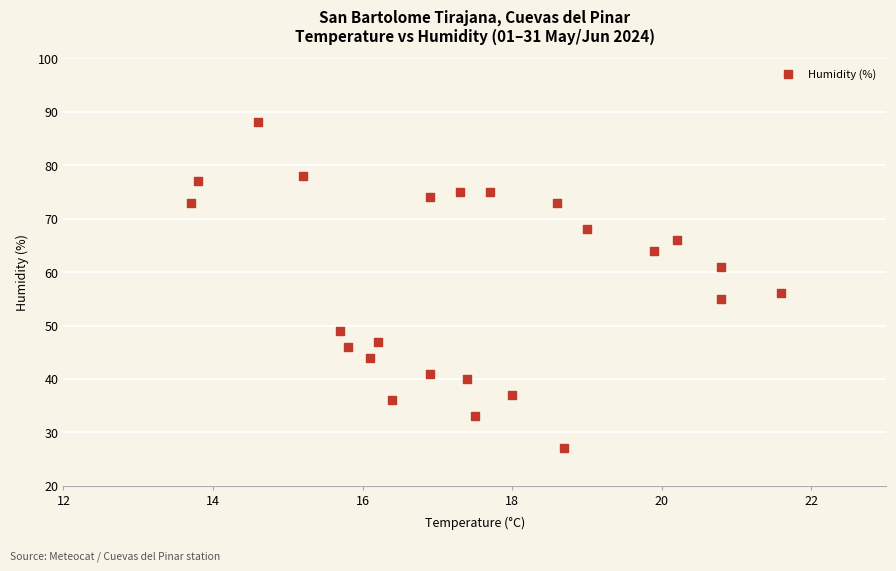

What is the range of Y values (max minus min)?

61